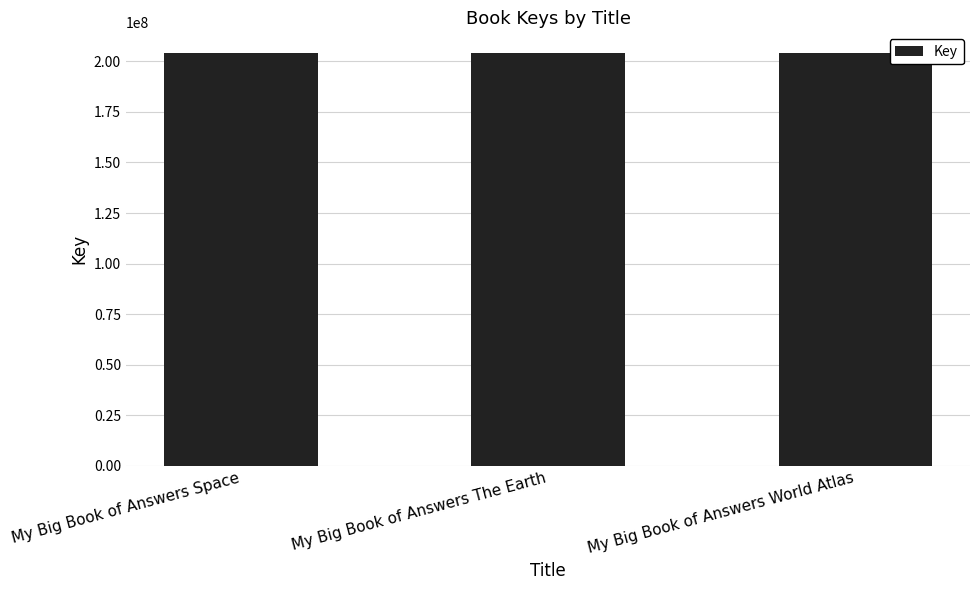

What is the greatest value displayed?

204084244